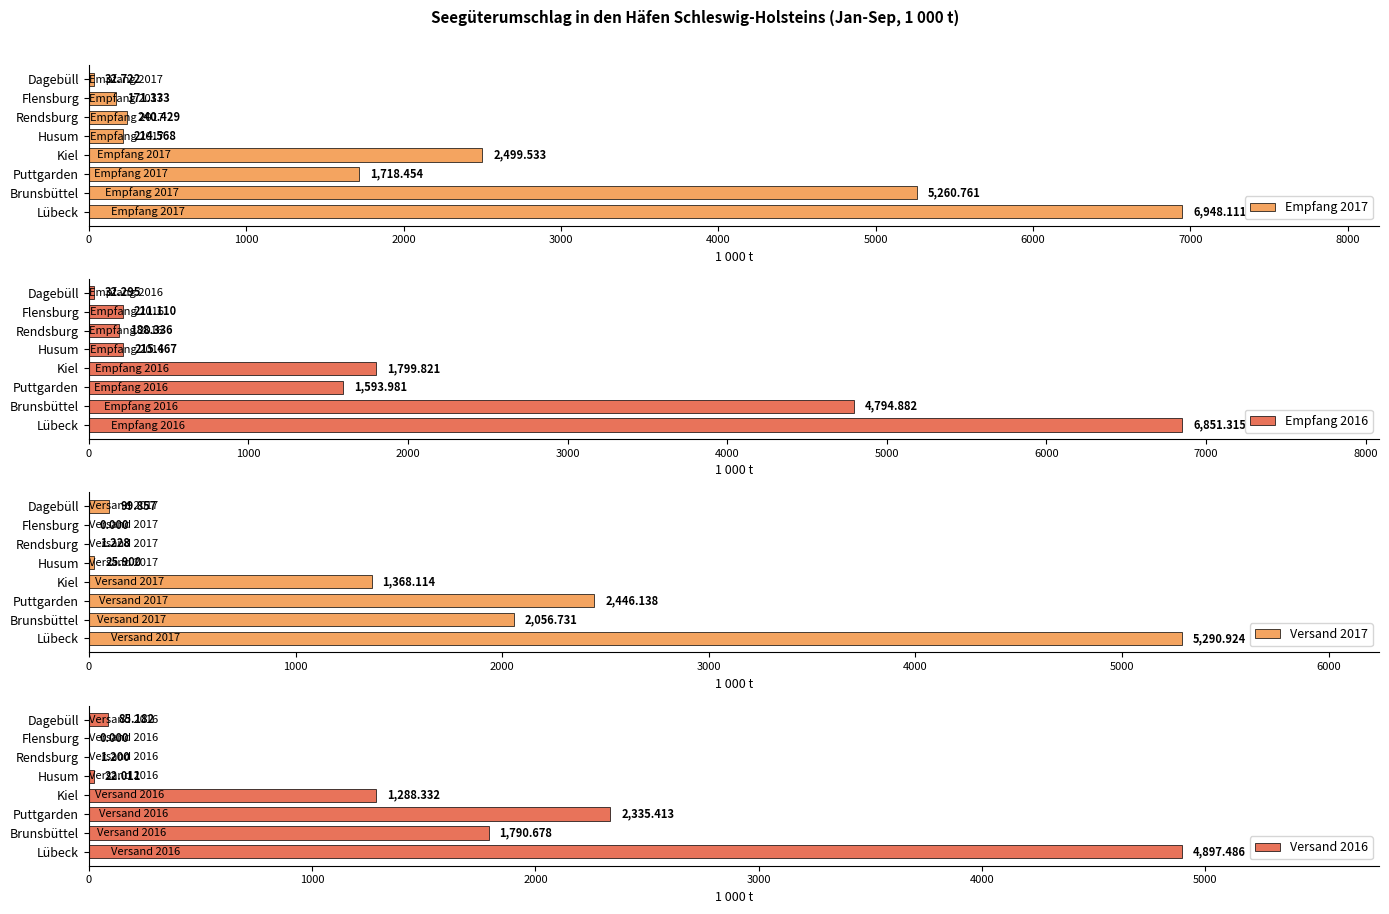

Rank the categories by Empfang 2016 value from lowest to highest.

Dagebüll, Rendsburg, Flensburg, Husum, Puttgarden, Kiel, Brunsbüttel, Lübeck